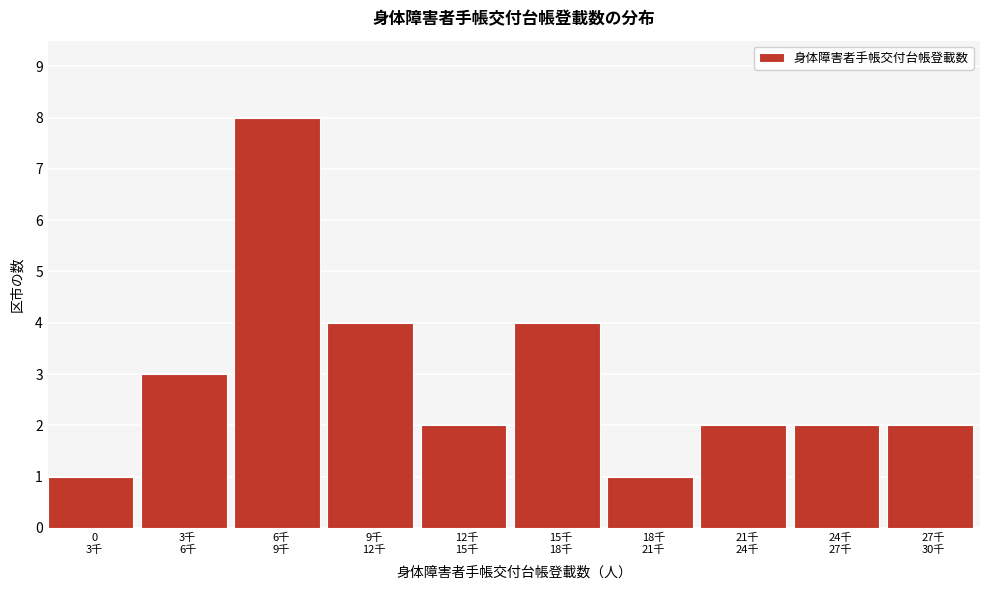

Reading right to left, what are all the values shown in this chart?

2	2	2	1	4	2	4	8	3	1